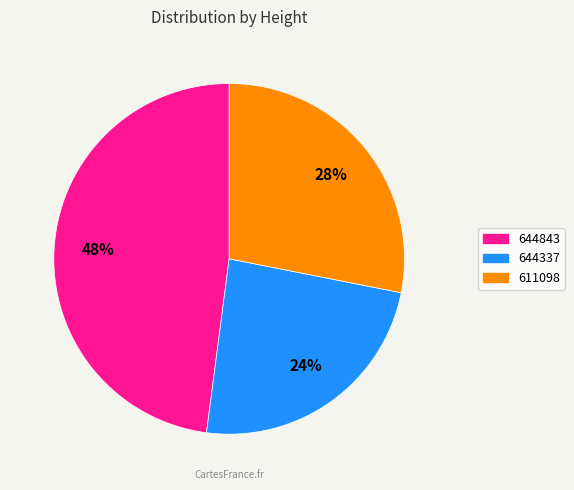

Which slice is the largest?

644843